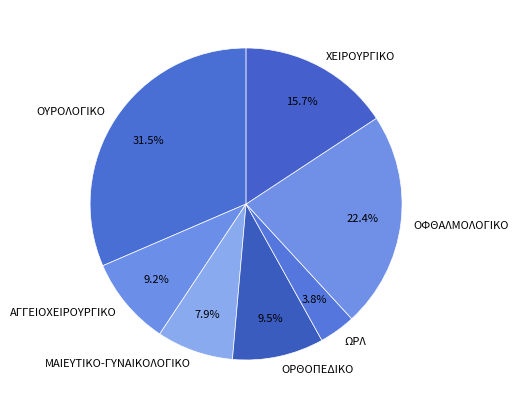

What percentage is NOT represented by ΟΦΘΑΛΜΟΛΟΓΙΚΟ?

77.6%